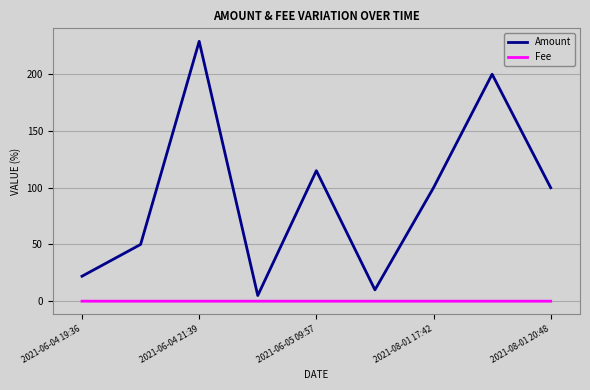

Which series has the widest spread of values?

Amount